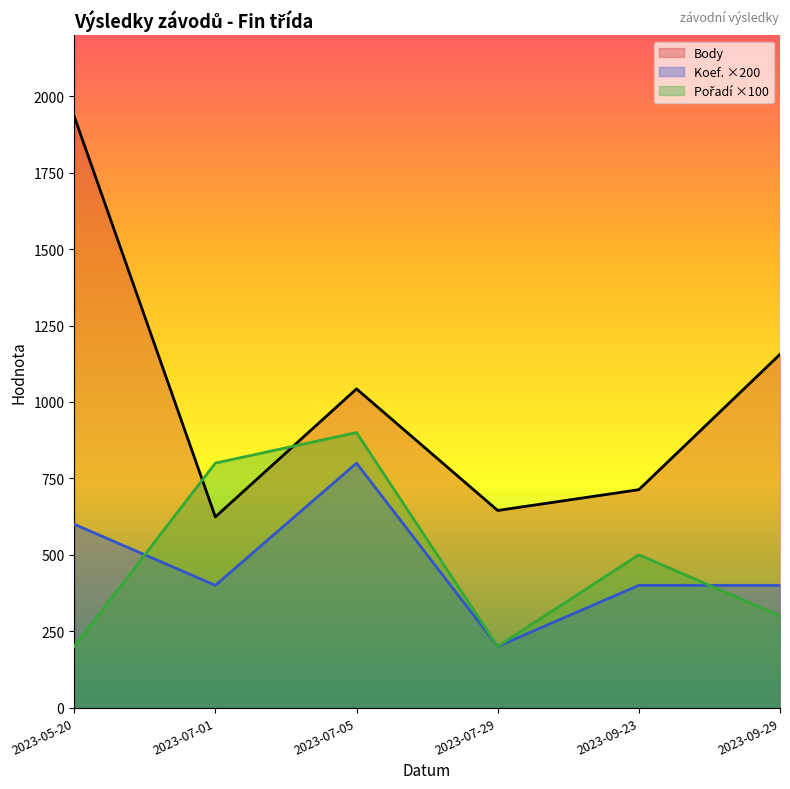

What is the value of the Pořadí ×100 point at the 4th from the left?

200